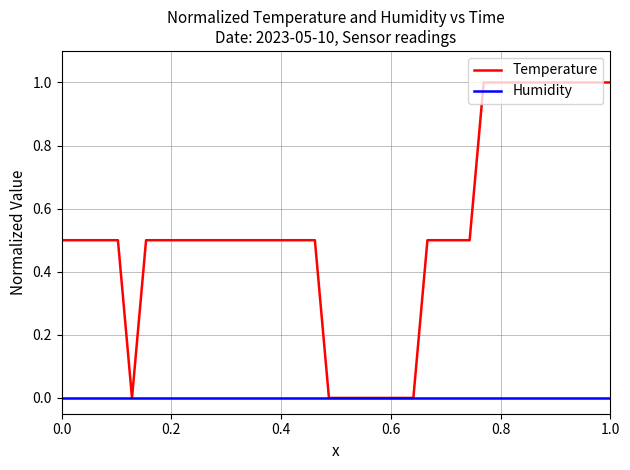

Rank the series by their maximum value, from highest to lowest.

Temperature, Humidity